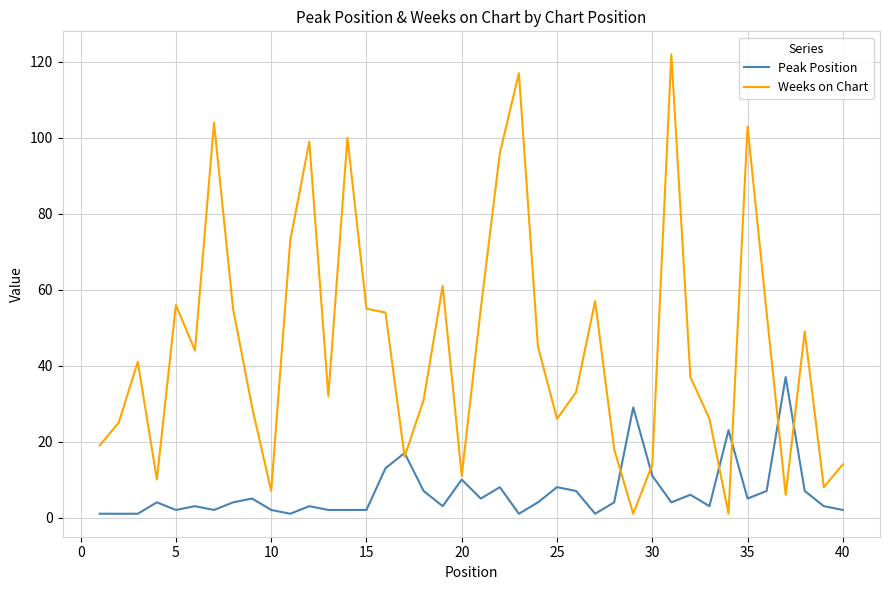

List the series in order of their overall mean, highest first.

Weeks on Chart, Peak Position